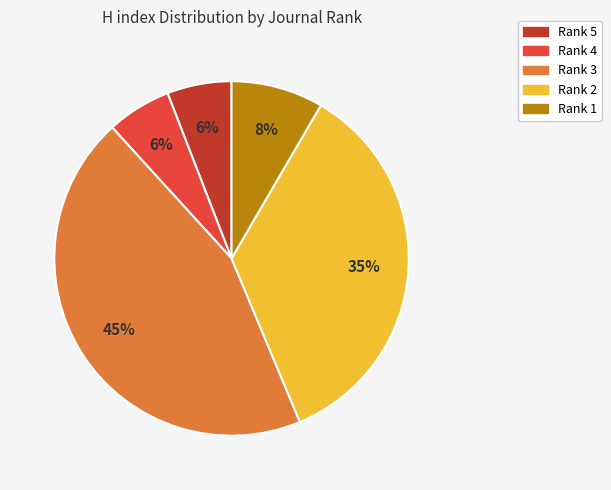

Combined, do Rank 2 and Rank 3 account for over 50%?

Yes